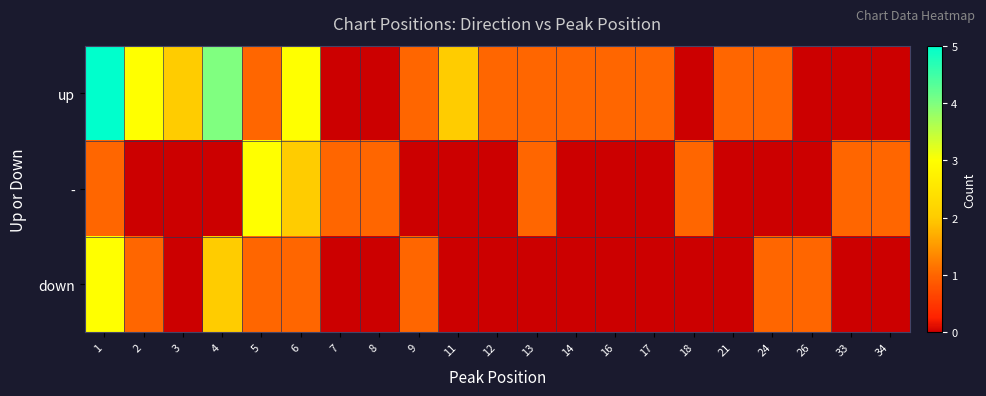

Reading right to left, extract all data points from this chart.

up: 34=0	33=0	26=0	24=1	21=1	18=0	17=1	16=1	14=1	13=1	12=1	11=2	9=1	8=0	7=0	6=3	5=1	4=4	3=2	2=3	1=5
-: 34=1	33=1	26=0	24=0	21=0	18=1	17=0	16=0	14=0	13=1	12=0	11=0	9=0	8=1	7=1	6=2	5=3	4=0	3=0	2=0	1=1
down: 34=0	33=0	26=1	24=1	21=0	18=0	17=0	16=0	14=0	13=0	12=0	11=0	9=1	8=0	7=0	6=1	5=1	4=2	3=0	2=1	1=3